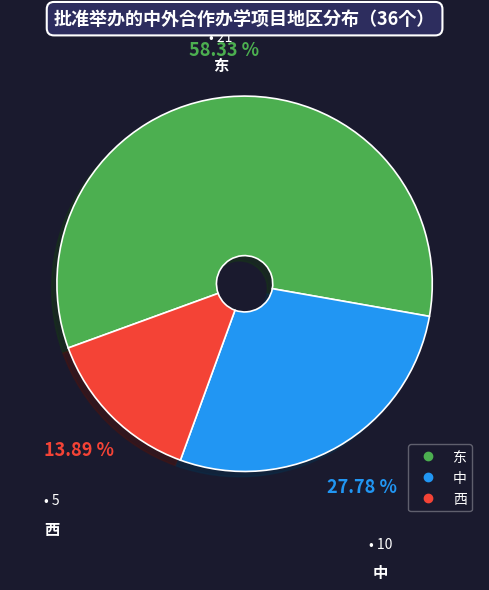

Combined, what portion of the pie is 西 and 东?

72.2%